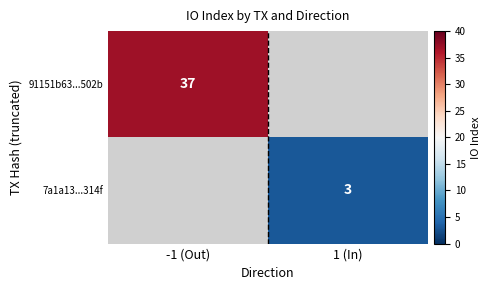

The 7a1a13...314f series shows 3 at 1 (In). True or false?

True